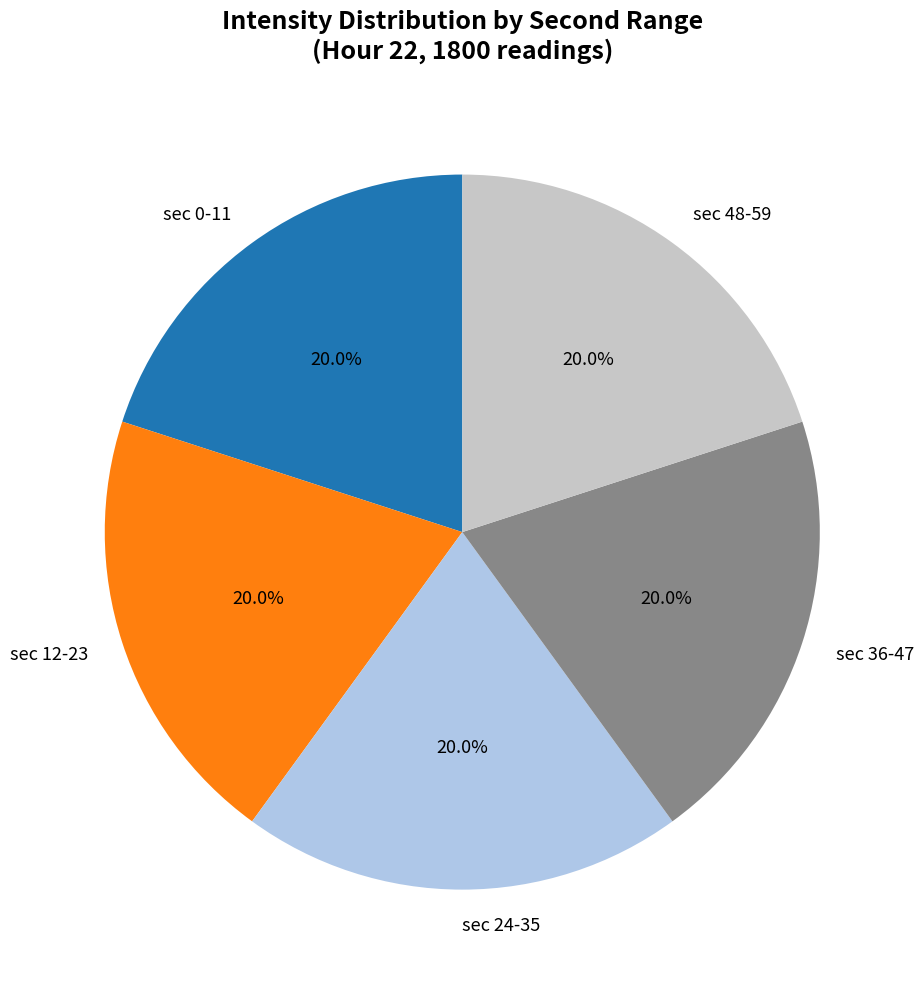

Is the sum of sec 12-23 and sec 48-59 greater than half?

No